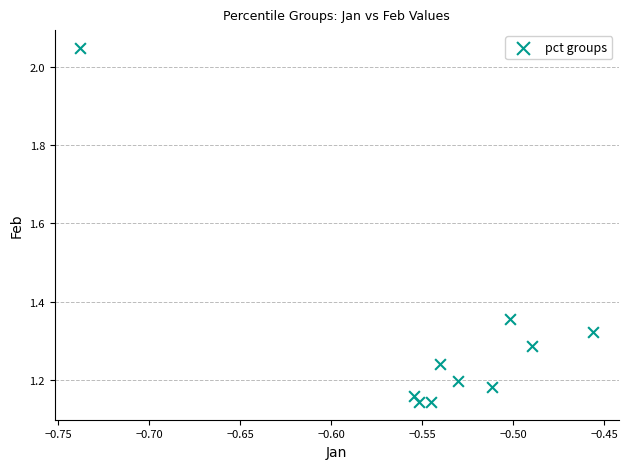

What is the range of Y values (max minus min)?

0.9